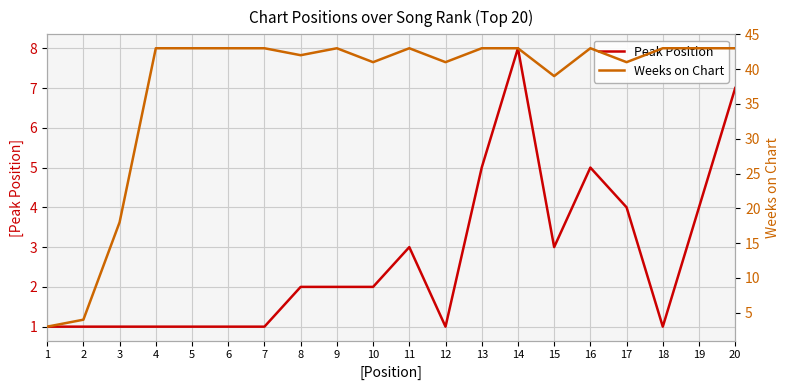

Is the value of Peak Position at 14 greater than the value of Weeks on Chart at 14?

No